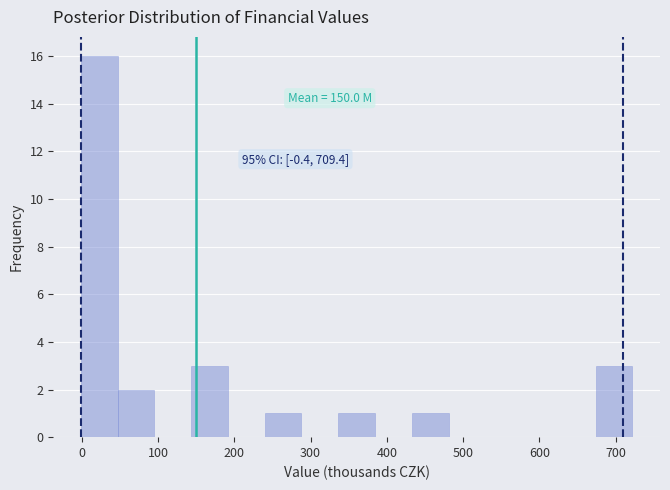

Which range on the x-axis has the tallest bar?

0 to 50